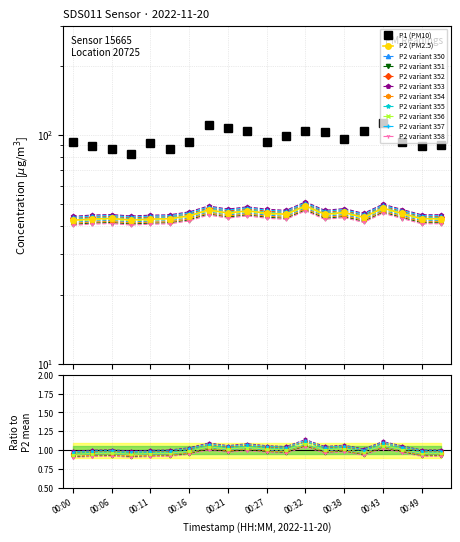

What is the value of the P1 point at the 10th from the left?

104.4